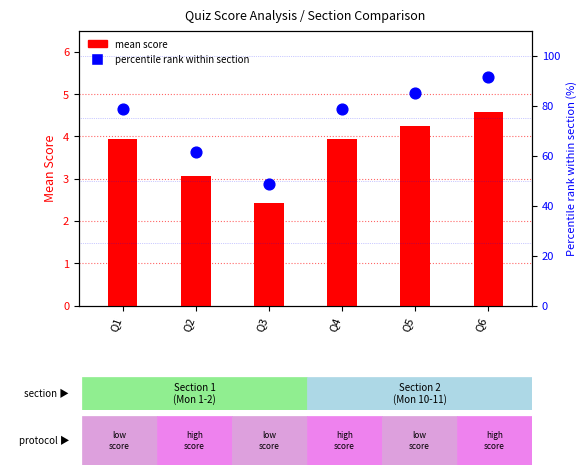

At which category is the sum across all series the highest?

Q6